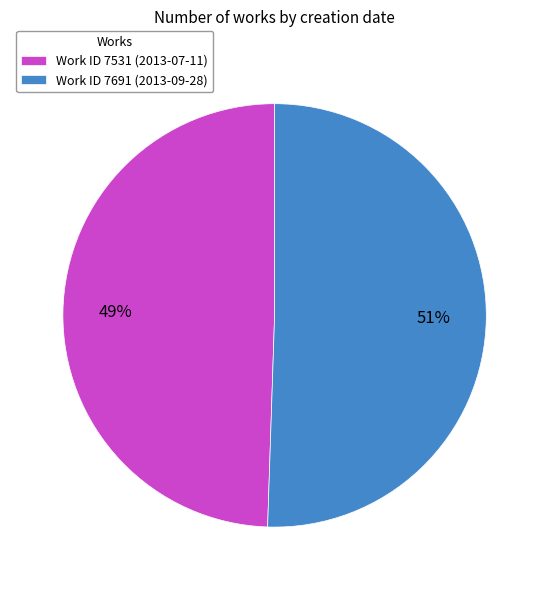

Which slice is the largest?

Work ID 7691 (2013-09-28)